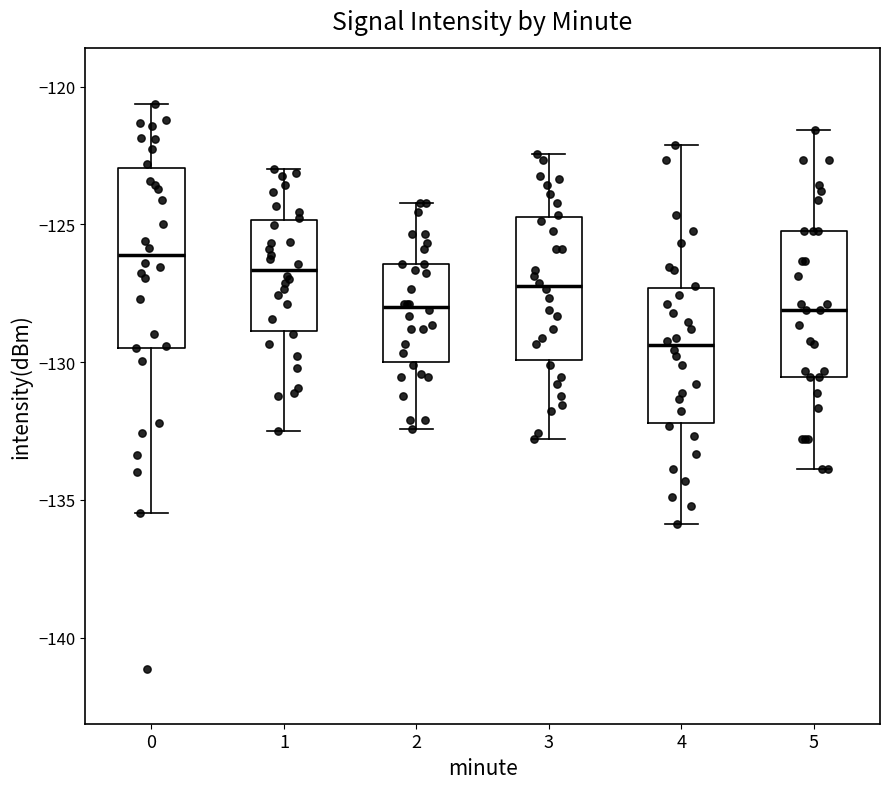

Reading left to right, transcribe this box plot: for each box, give where its median line is, the range the box spans, and where its two whiskers end, as read against the y-axis. The values are not printed on the chart, so give them approximately, as read against the axis.

0: median -126.0, box -129.5 to -123.0, whiskers -135.5 to -120.5
1: median -126.5, box -129.0 to -125.0, whiskers -132.5 to -123.0
2: median -128.0, box -130.0 to -126.5, whiskers -132.5 to -124.0
3: median -127.0, box -130.0 to -124.5, whiskers -133.0 to -122.5
4: median -129.5, box -132.0 to -127.5, whiskers -136.0 to -122.0
5: median -128.0, box -130.5 to -125.0, whiskers -134.0 to -121.5